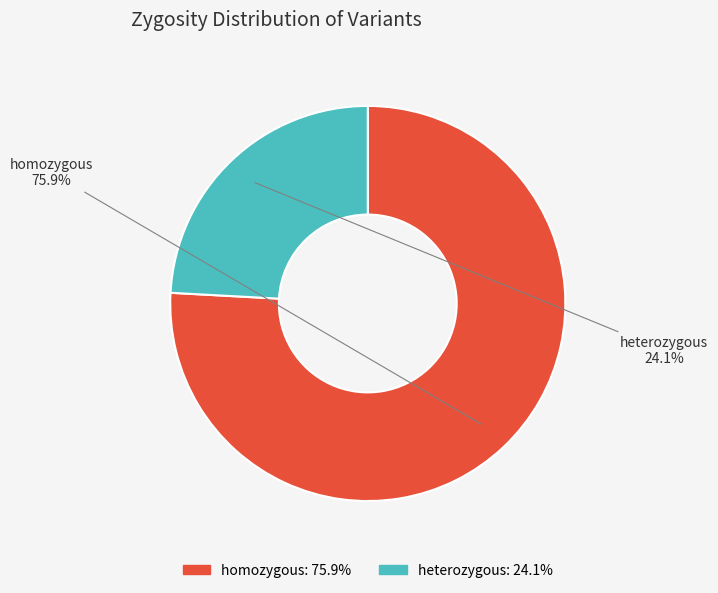

What portion of the pie excludes heterozygous?

75.9%